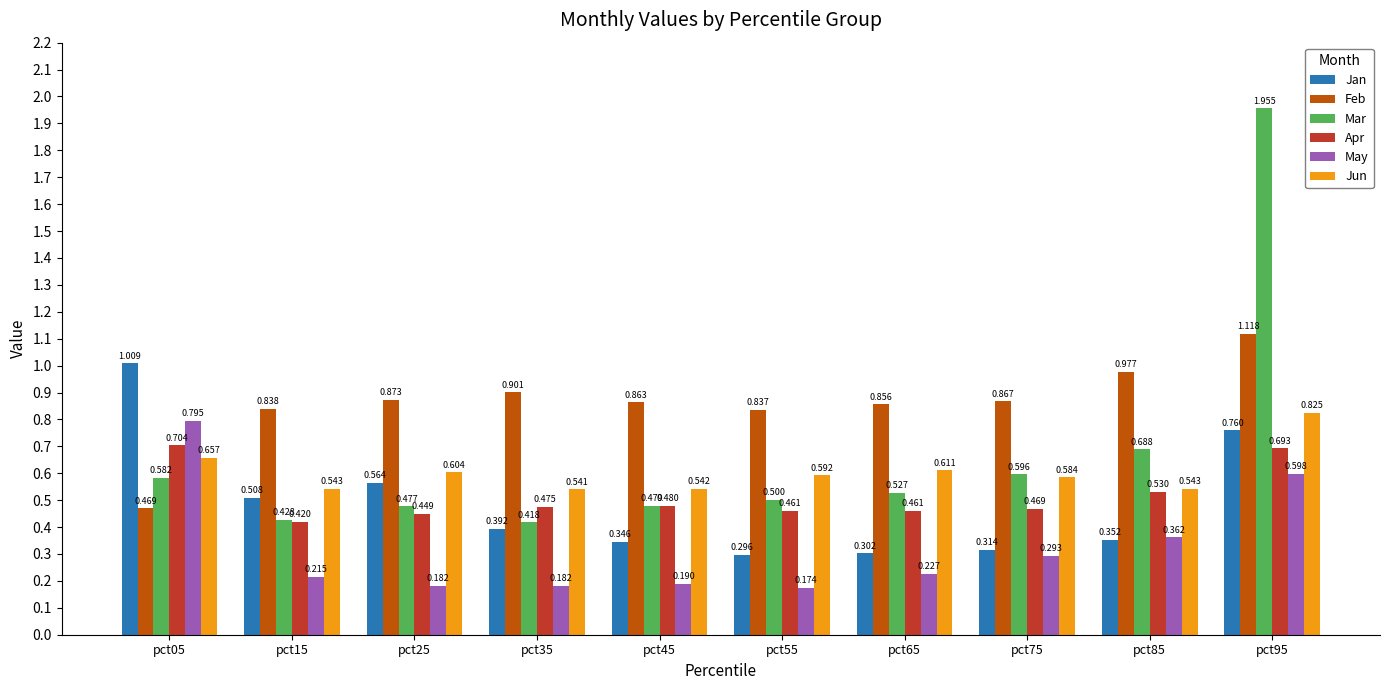

Rank the series at pct75 from highest to lowest value.

Feb, Mar, Jun, Apr, Jan, May